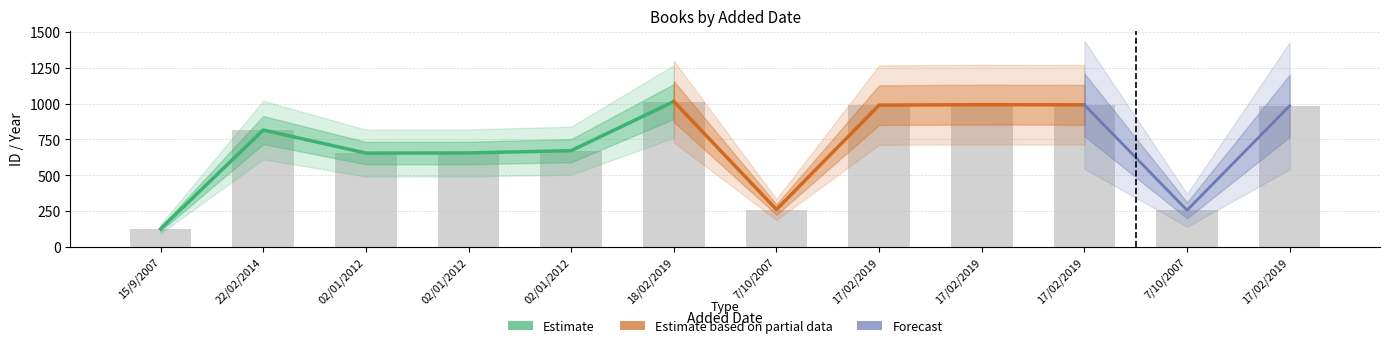

Read the value at 17/02/2019.

993